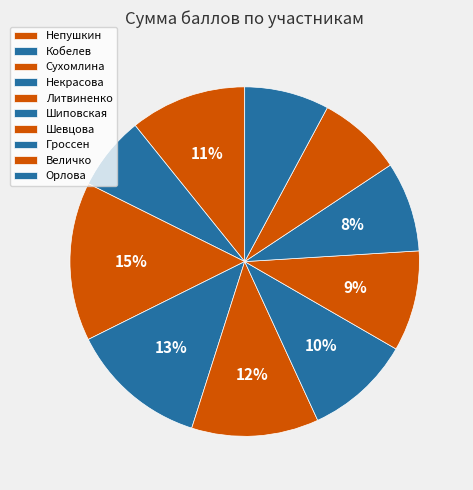

Do Некрасова and Гроссен together represent more than half of the pie?

No